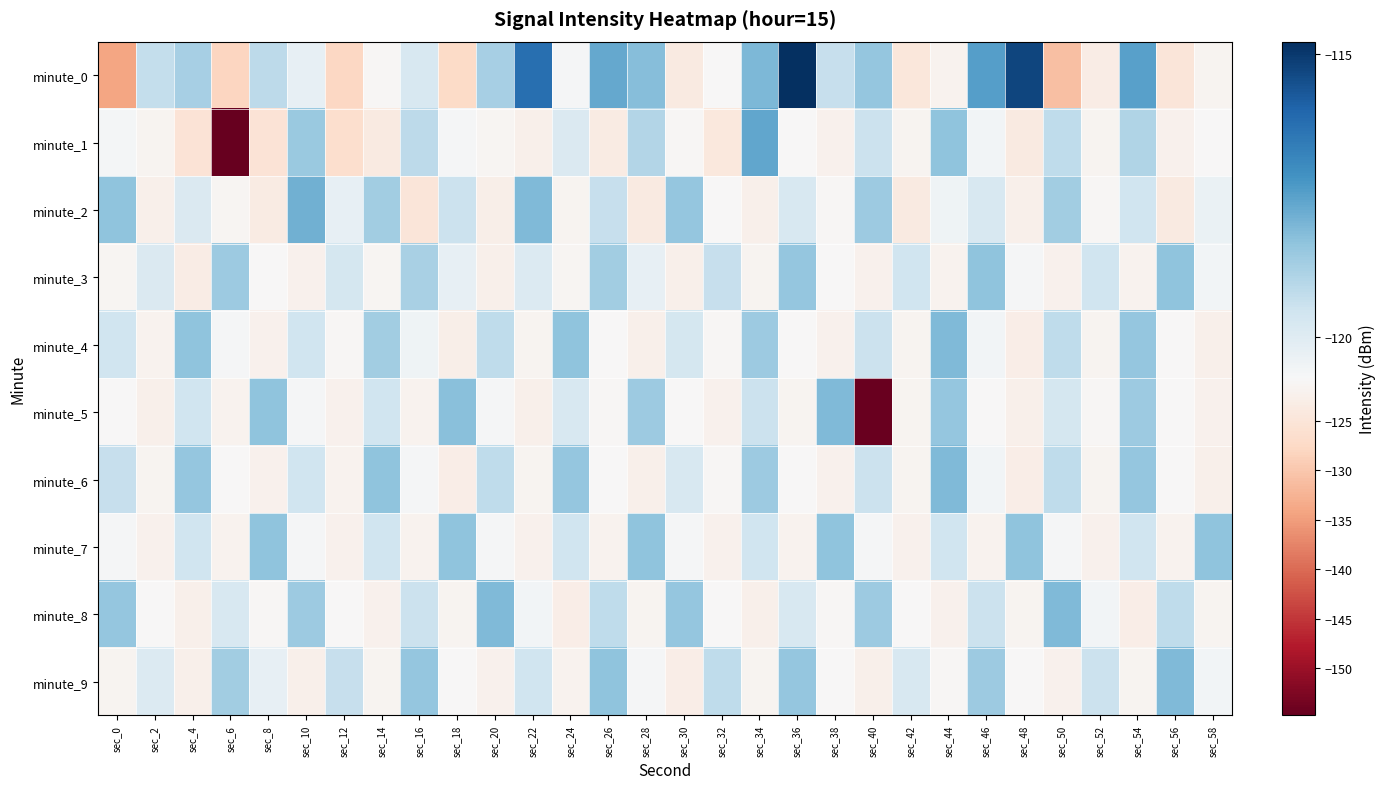

At which category is the sum across all series the highest?

sec_54